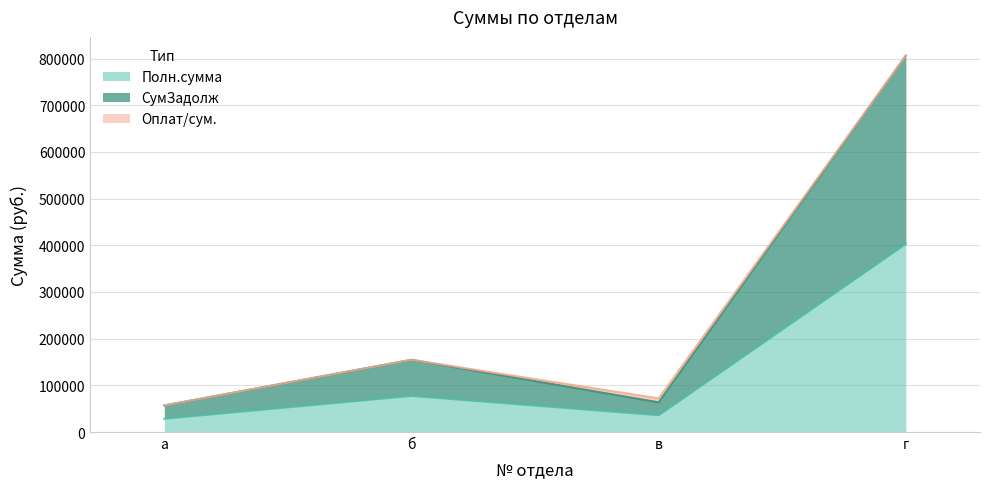

How many data points in Полн.сумма are less than 77368?

2